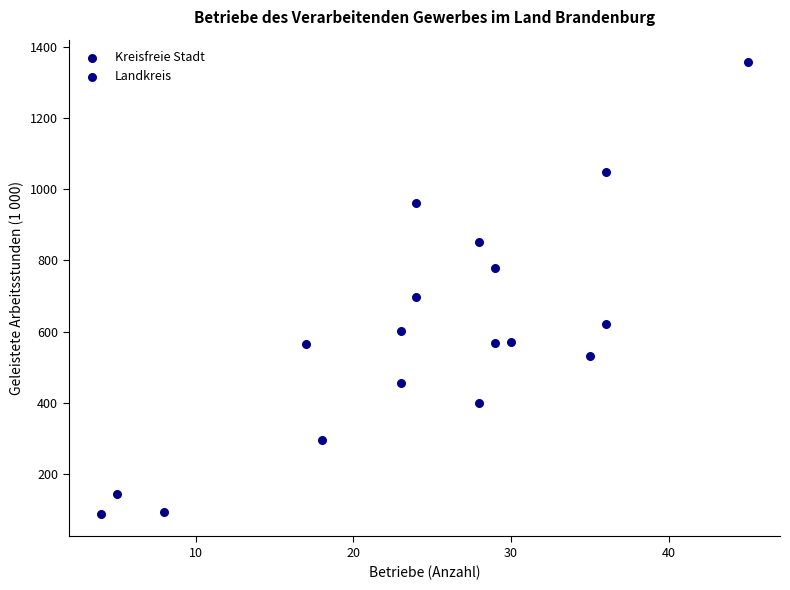

Which series reaches the maximum Y coordinate?

Landkreis